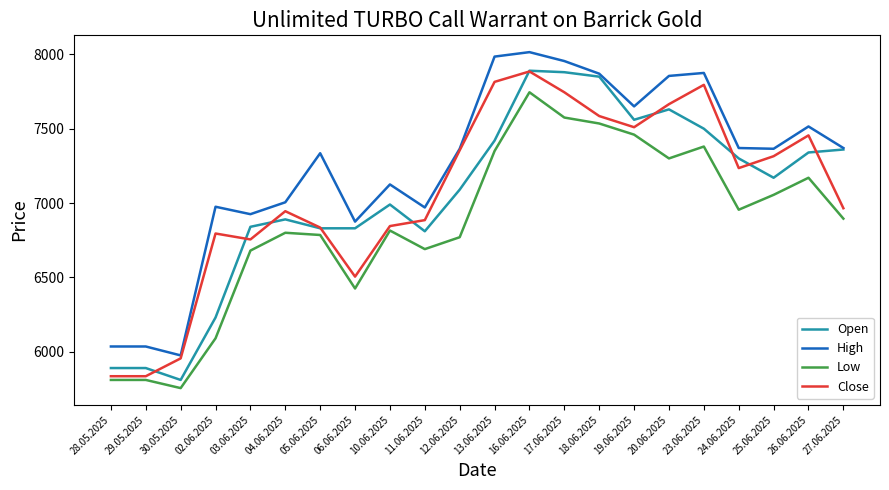

True or false: Close has more than 1 interior local peaks.

True